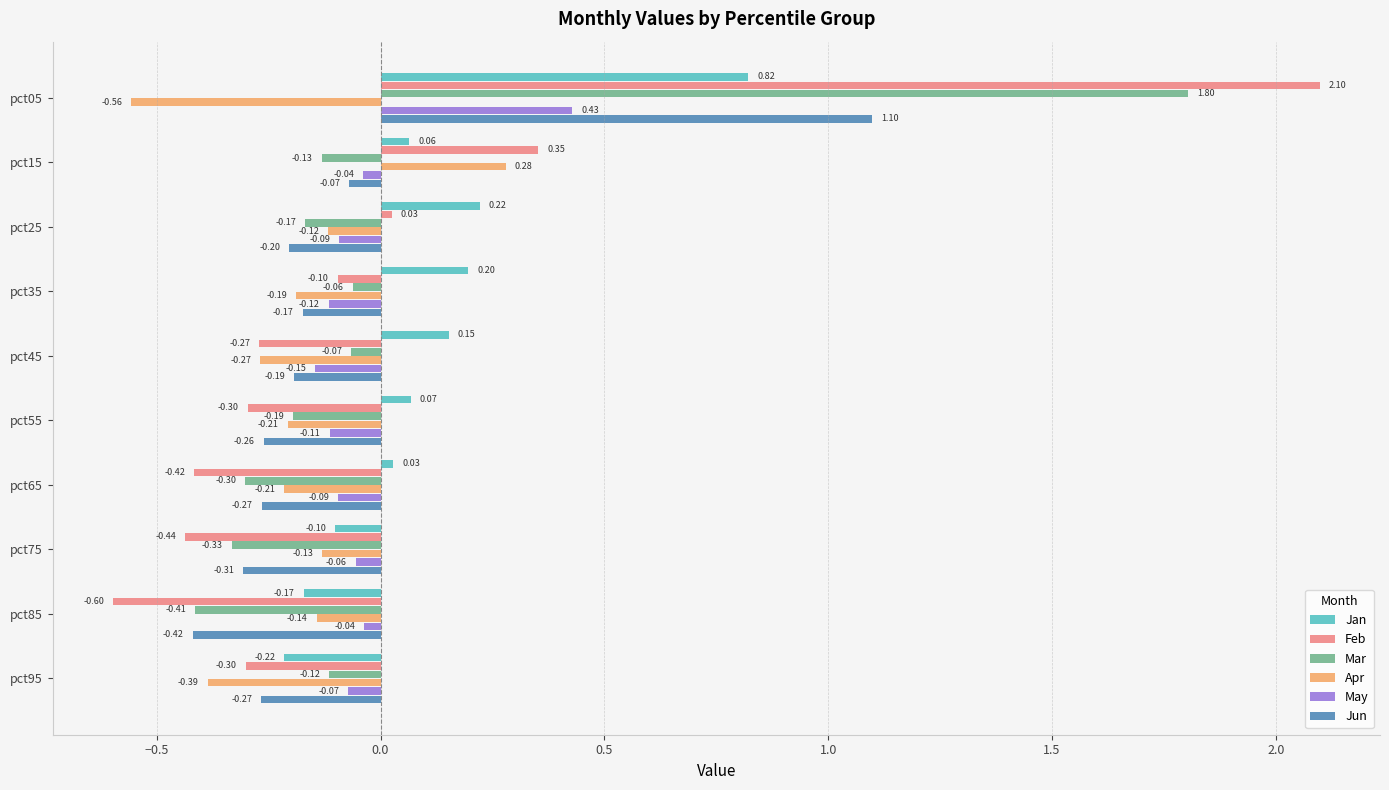

List the labels in order of Jan value, largest first.

pct05, pct25, pct35, pct45, pct55, pct15, pct65, pct75, pct85, pct95